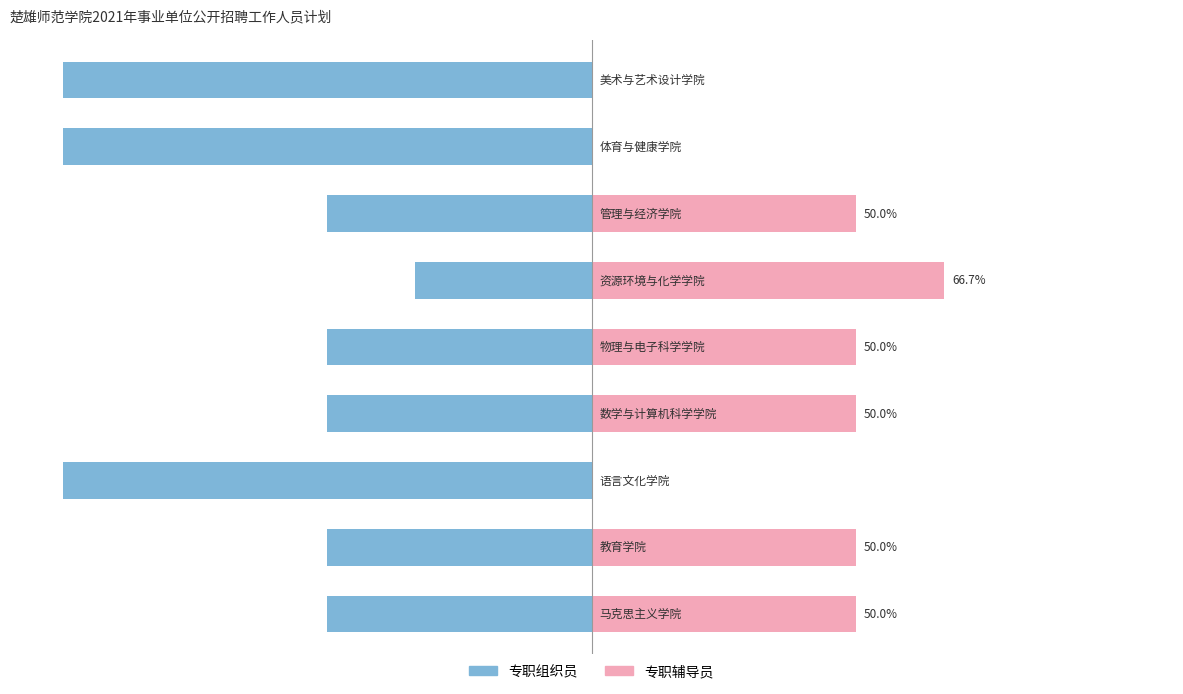

What value does the 专职辅导员 series have at 3?

50.0